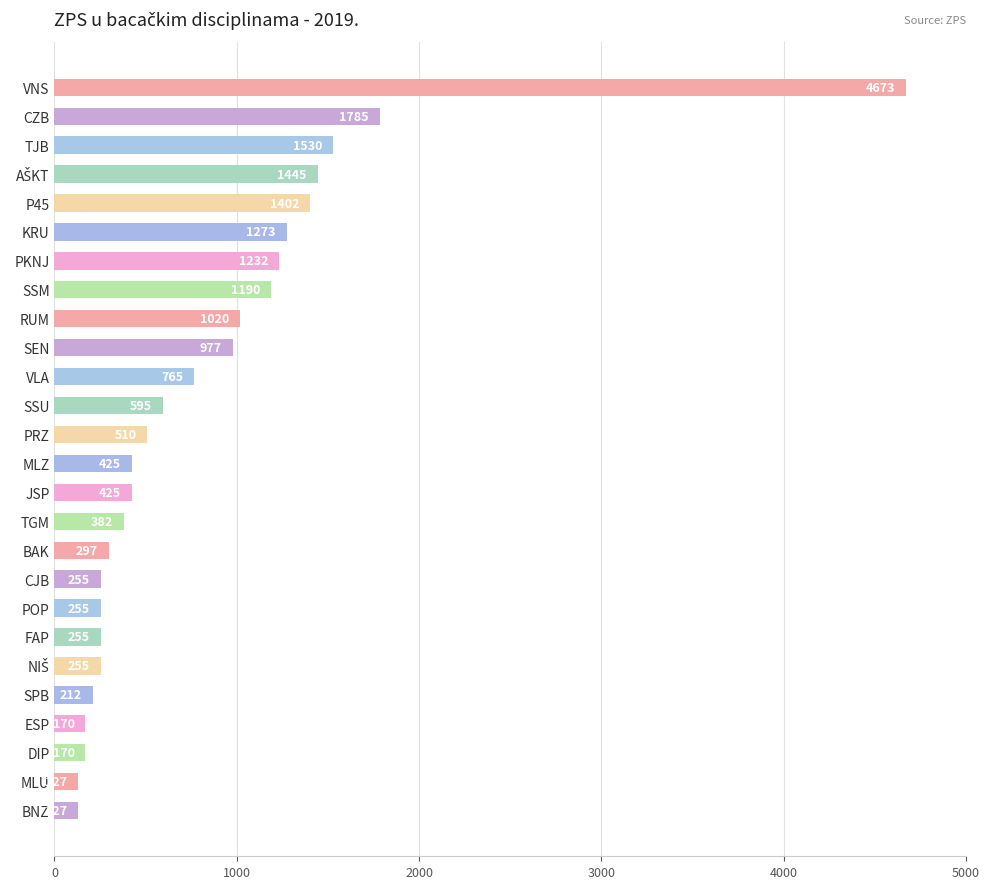

Is it true that the value at TJB is 960?

False